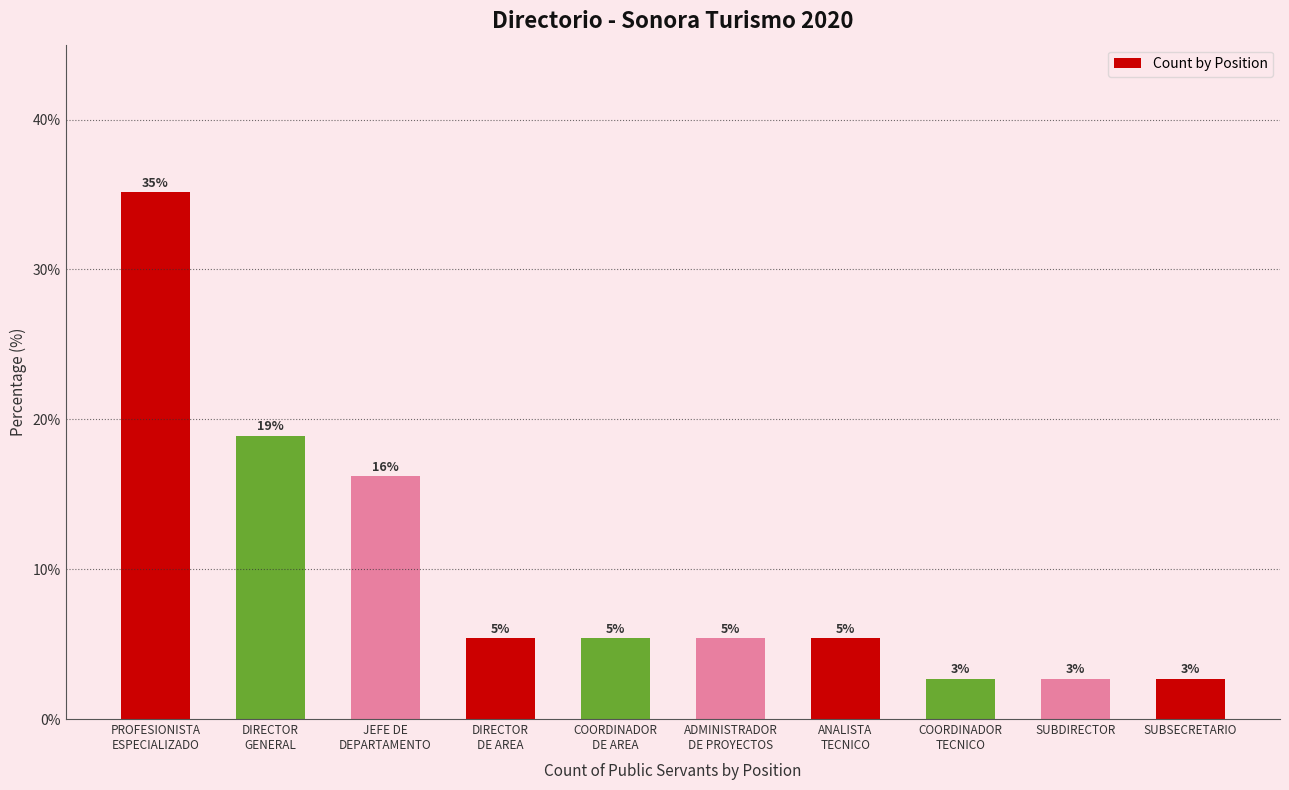

Reading left to right, extract all data points from this chart.

PROFESIONISTA
ESPECIALIZADO=35.1	DIRECTOR
GENERAL=18.9	JEFE DE
DEPARTAMENTO=16.2	DIRECTOR
DE AREA=5.4	COORDINADOR
DE AREA=5.4	ADMINISTRADOR
DE PROYECTOS=5.4	ANALISTA
TECNICO=5.4	COORDINADOR
TECNICO=2.7	SUBDIRECTOR=2.7	SUBSECRETARIO=2.7